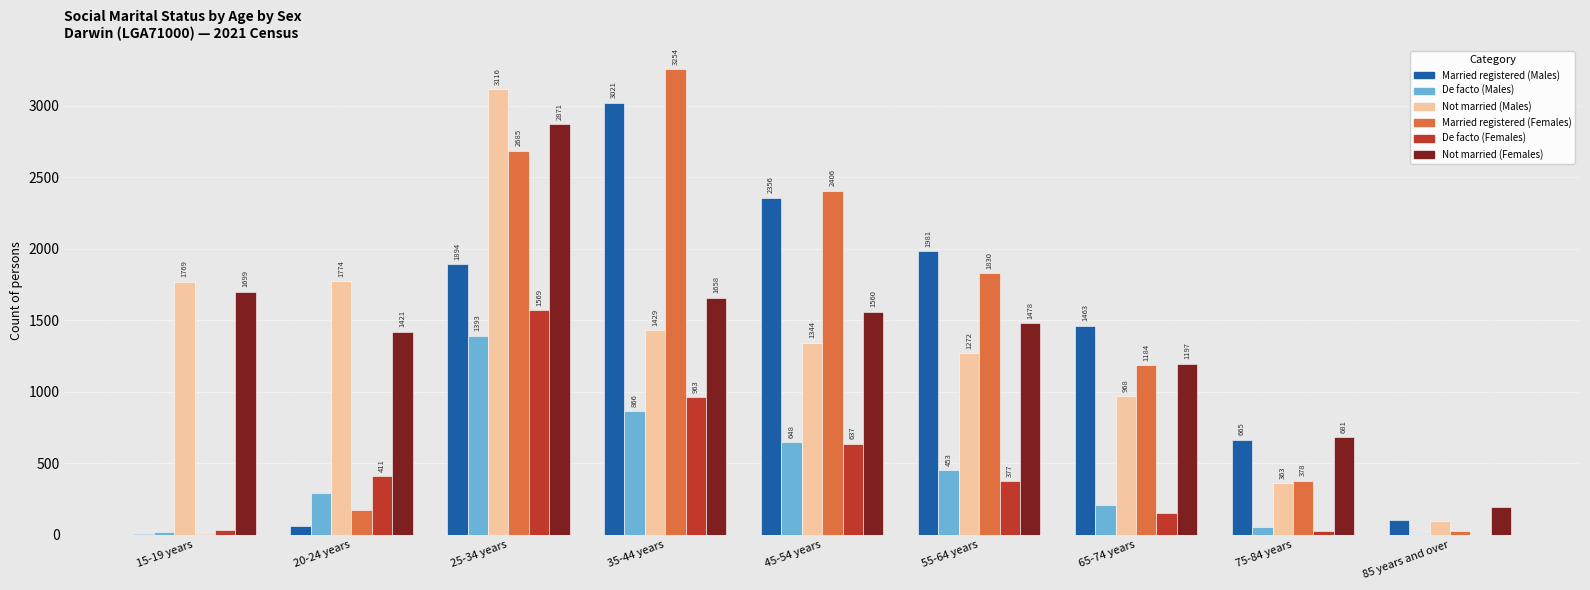

Where is De facto (Females) nearest to the value 784?

45-54 years